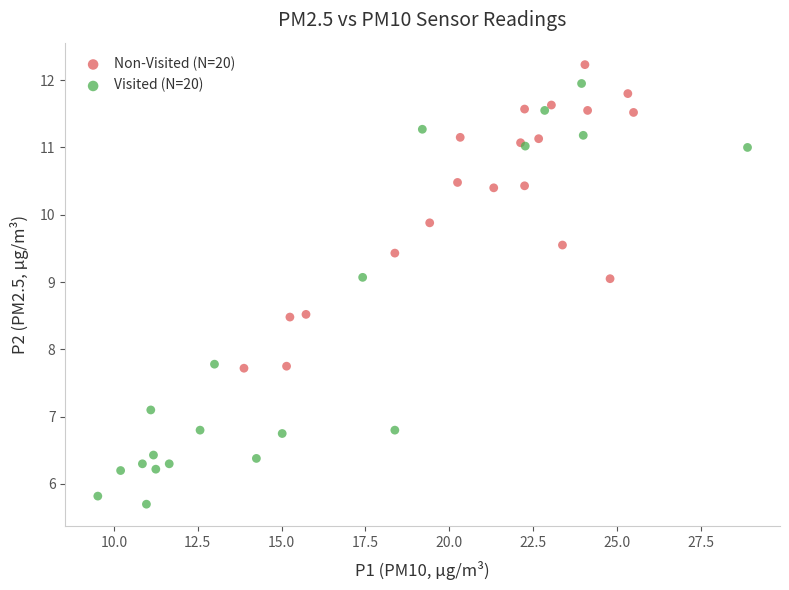

Which series has the largest Y range (max minus min)?

Visited (N=20)